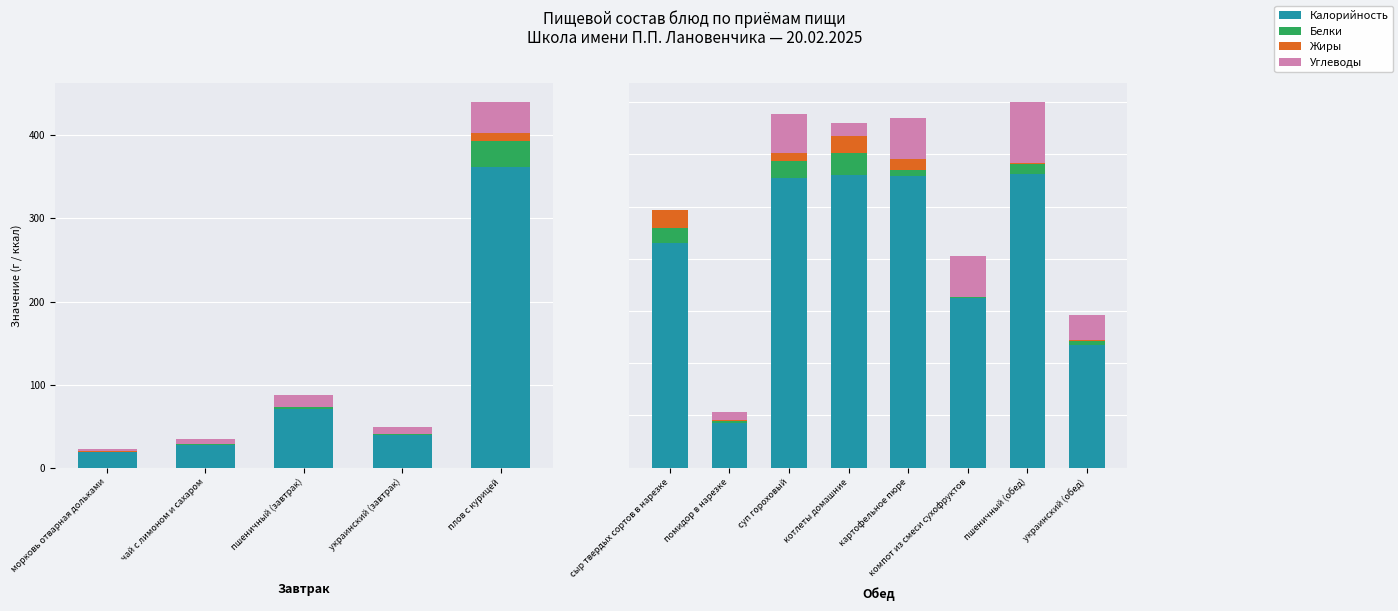

Is the value of Жиры at котлеты домашние greater than the value of Белки at суп гороховый?

No